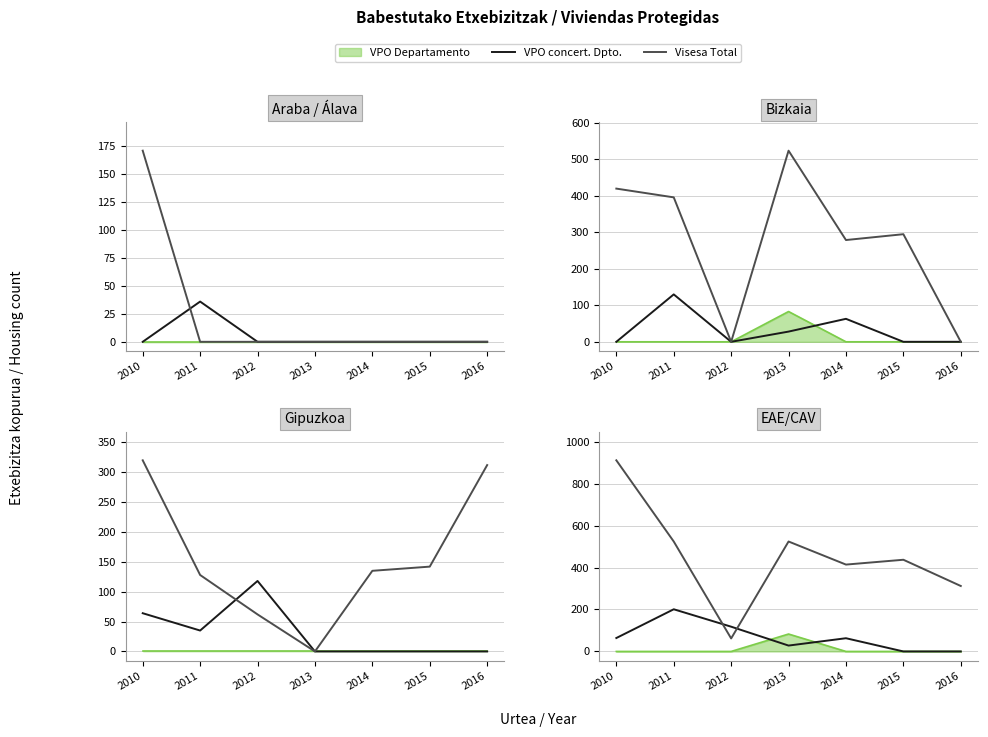

At how many categories does at least one series exceed 74?

7